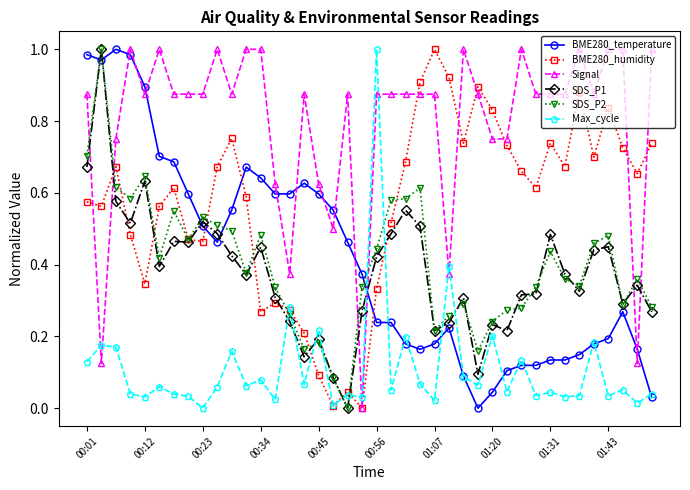

True or false: Signal has more than 1 interior local peaks.

True